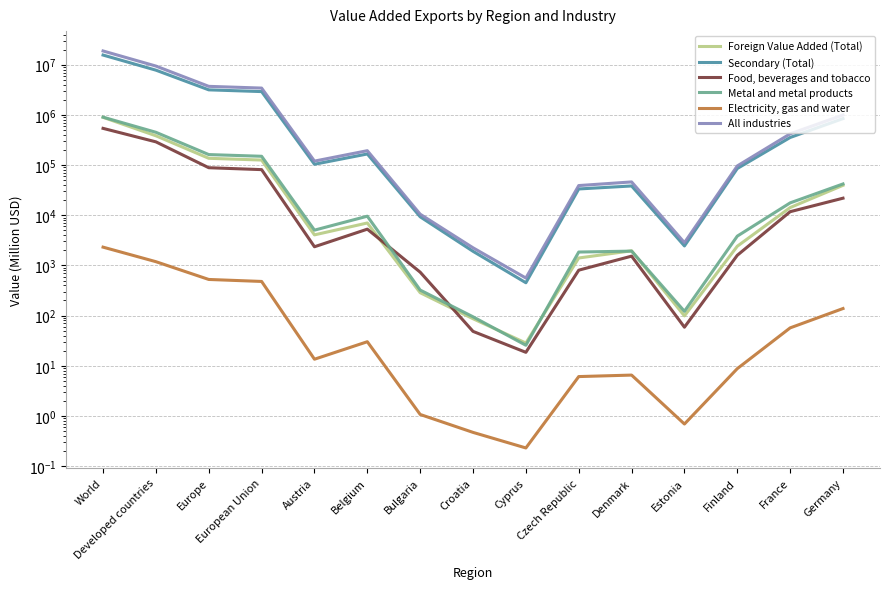

The value of Electricity, gas and water at Bulgaria is 1.1. True or false?

True